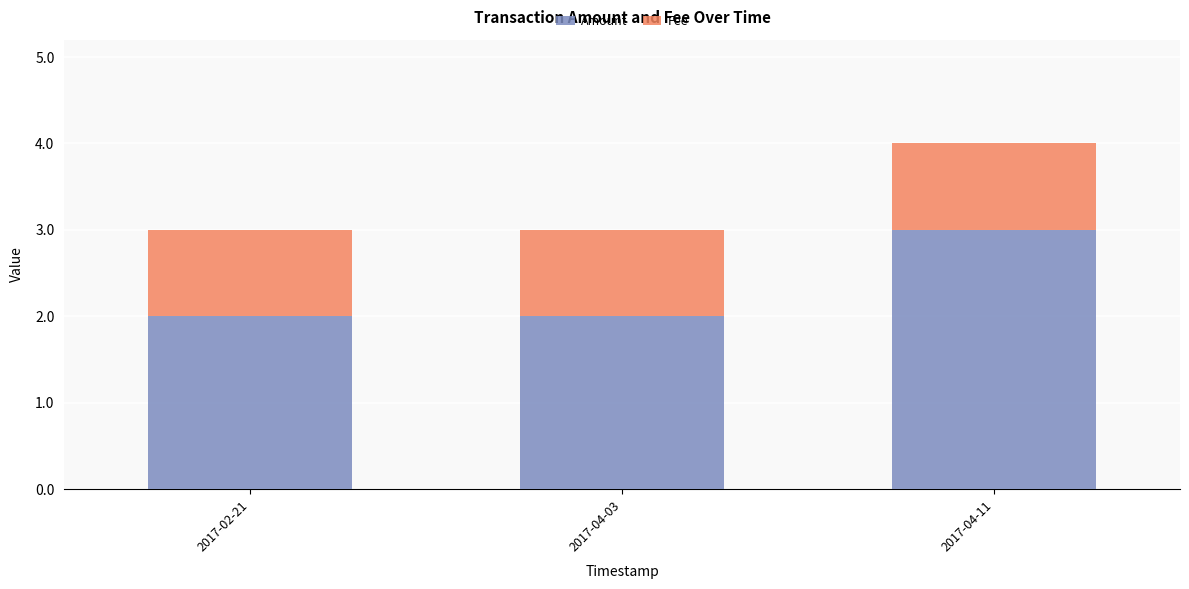

What is the maximum value for Amount?

3.0